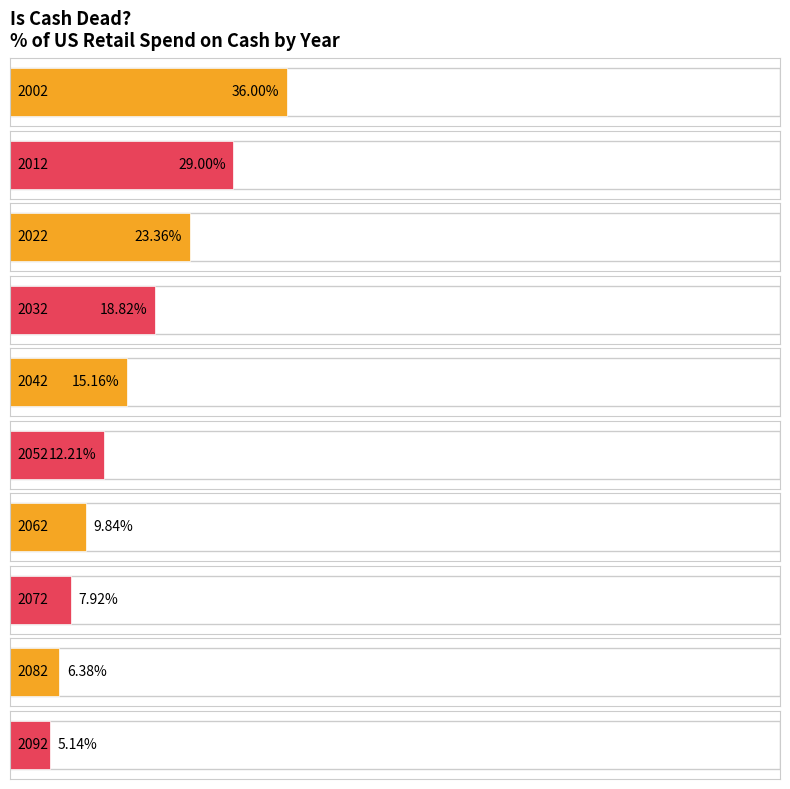

Does the chart contain stacked bars?

No